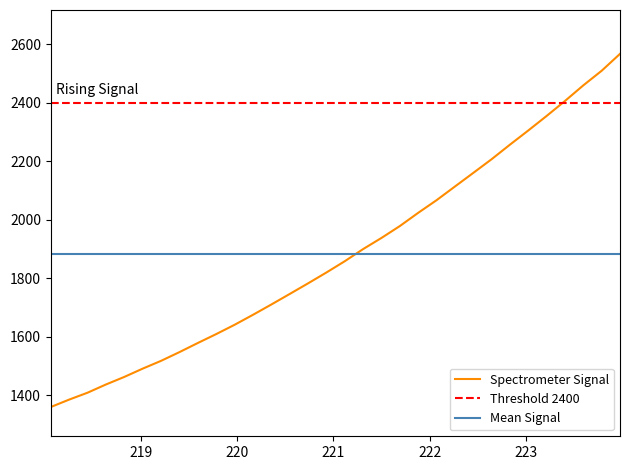

What is the highest value of the Mean Signal series?

1883.8